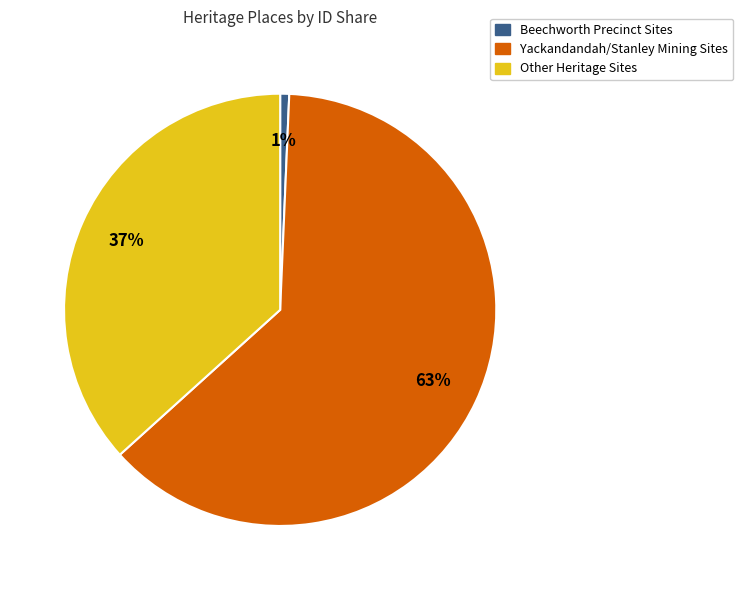

Is there any slice that represents more than half of the pie?

Yes